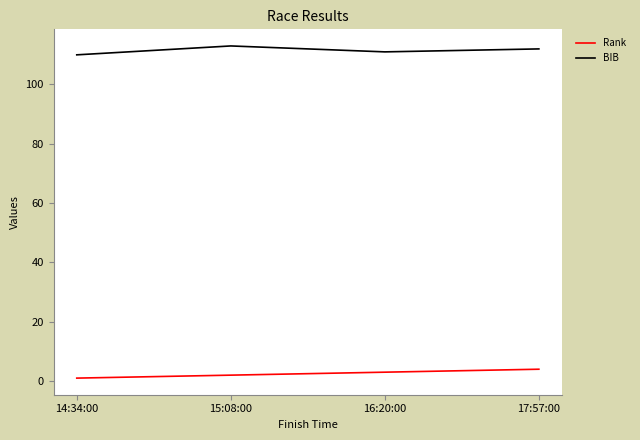

True or false: Rank and BIB cross at least once.

False